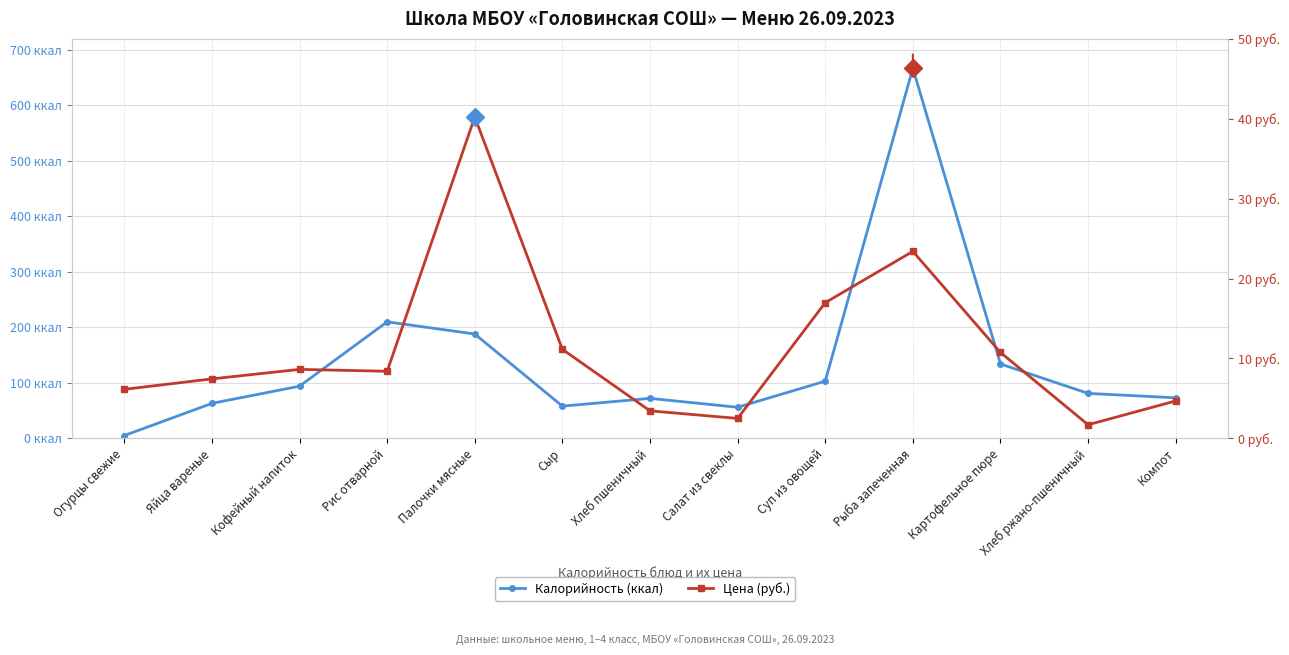

What is the label of the 6th point from the left?

Сыр